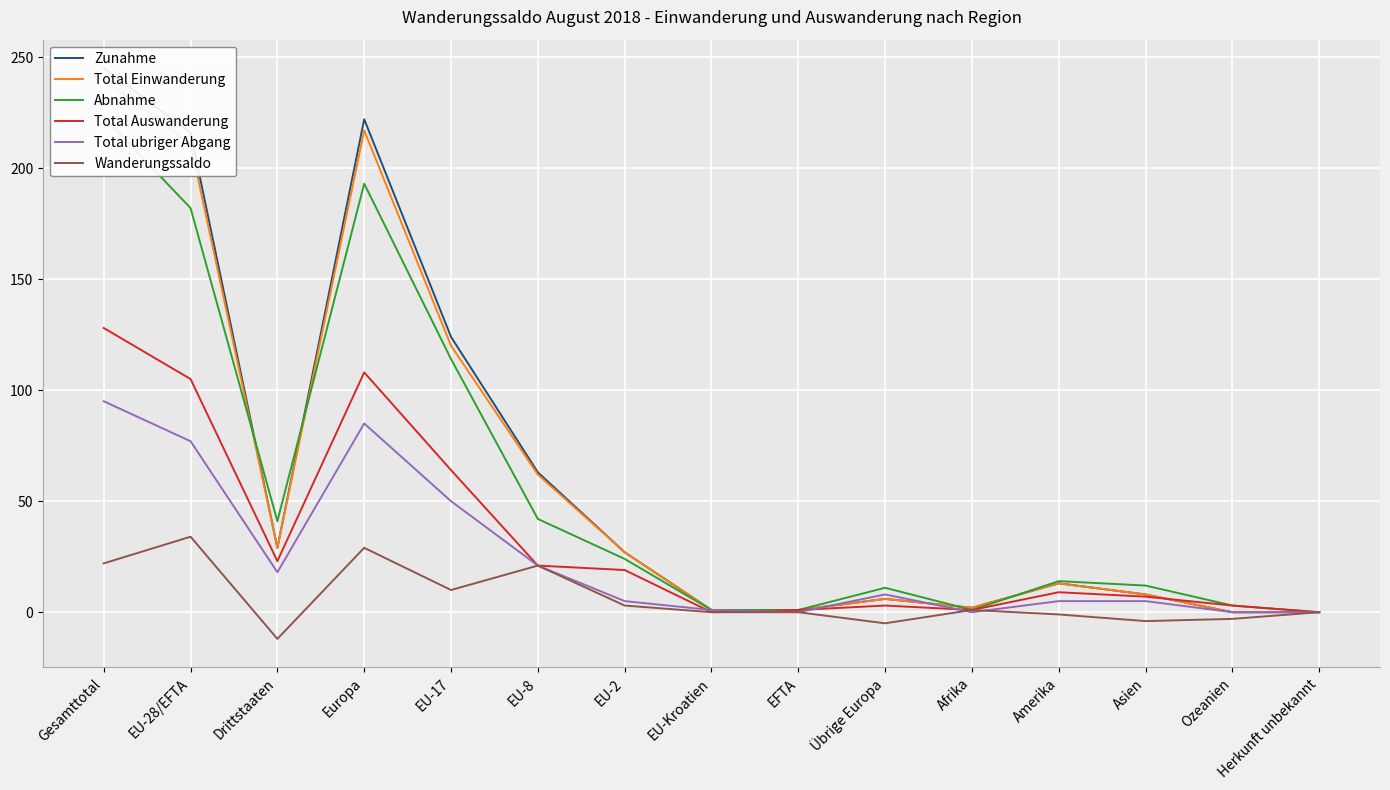

Which has a higher value, EU-2 or Drittstaaten?

Drittstaaten